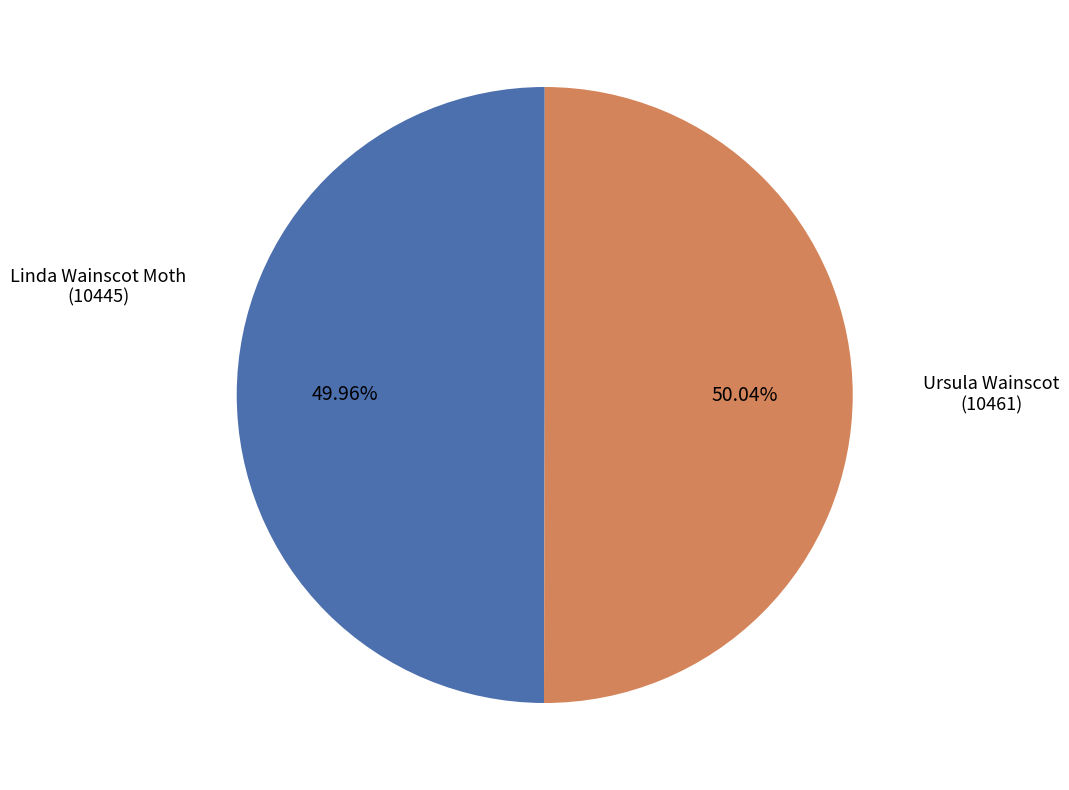

How many segments does this pie chart have?

2